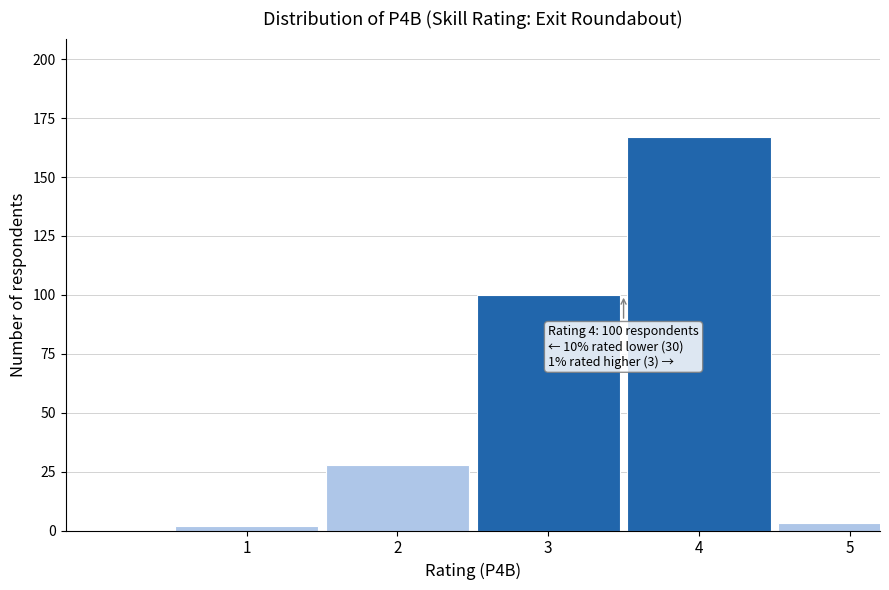

Reading right to left, list all the values displayed in this chart.

5=3	4=167	3=100	2=28	1=2